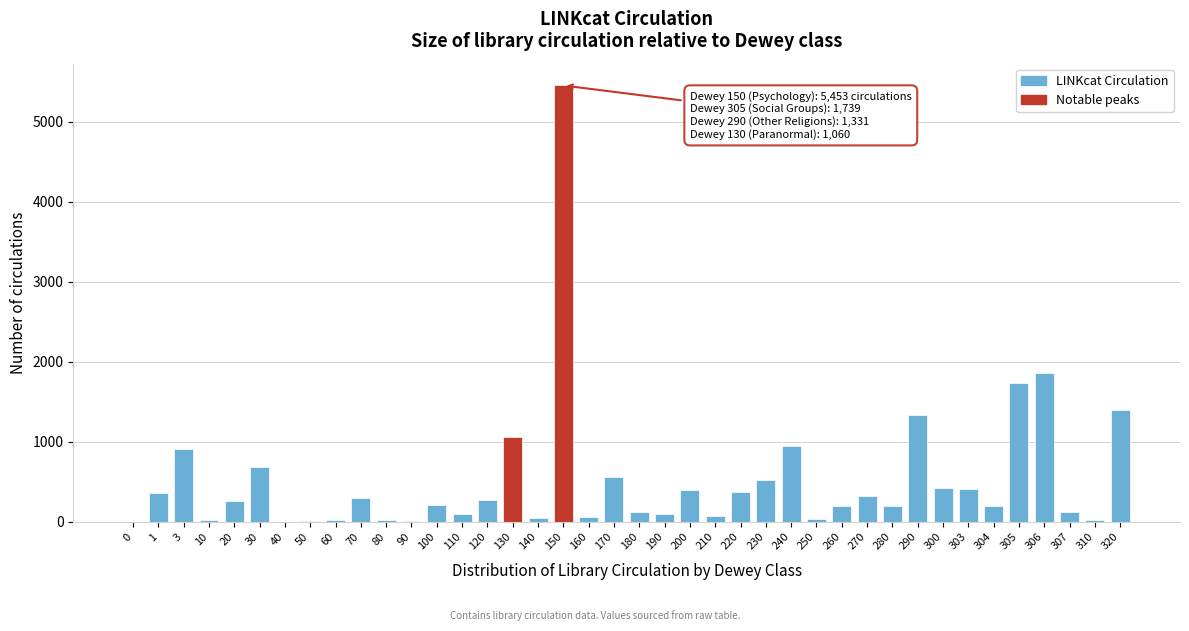

Where is the data nearest to the value 2726?

306